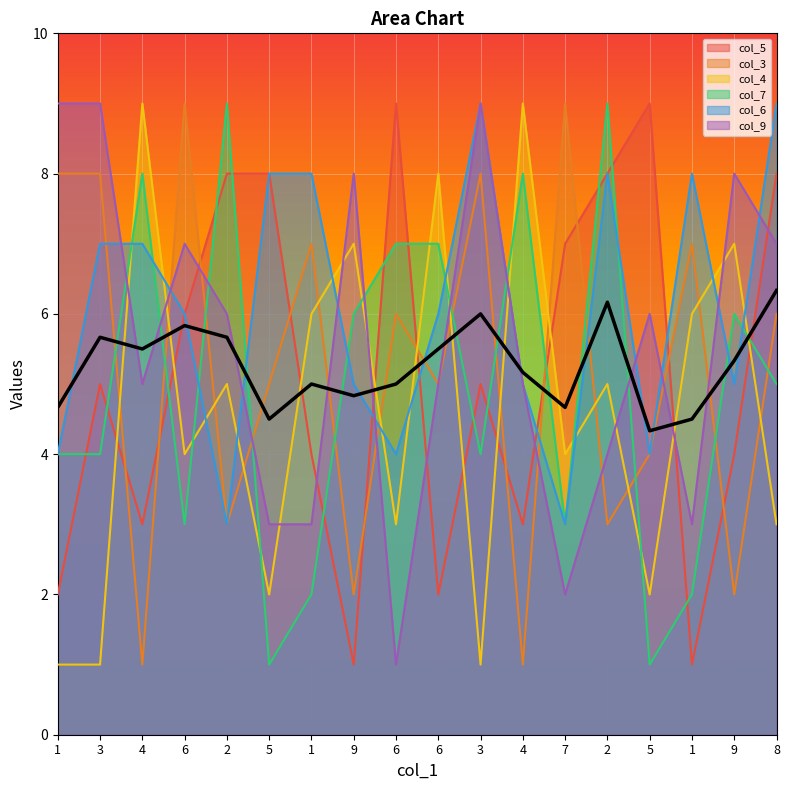

At which category does col_6 reach its first local valley?

2